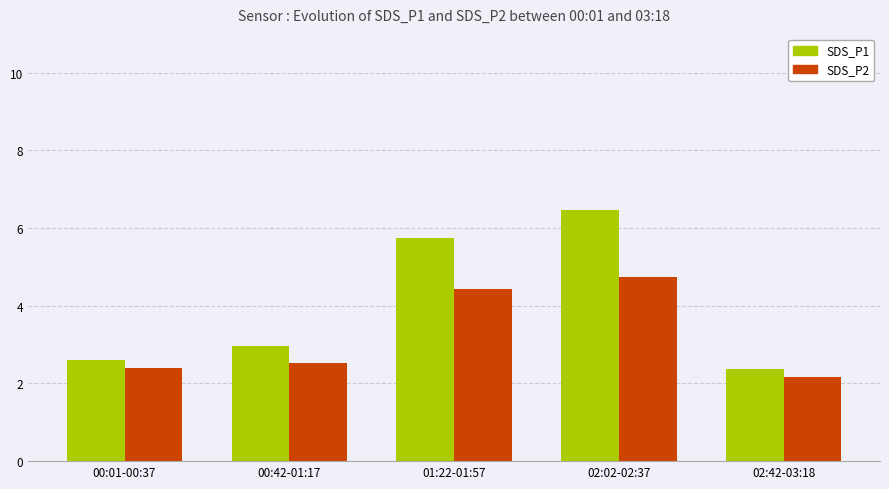

List the labels in order of SDS_P2 value, largest first.

02:02-02:37, 01:22-01:57, 00:42-01:17, 00:01-00:37, 02:42-03:18